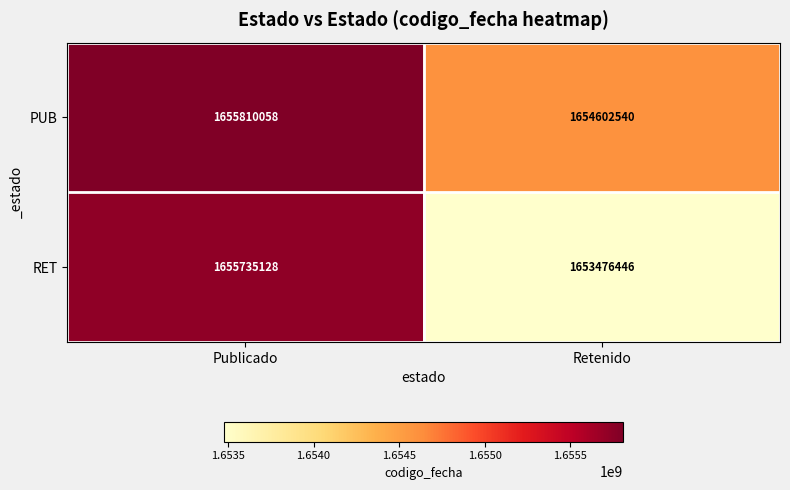

Read the RET value at Publicado, to the nearest 50.

1655735150